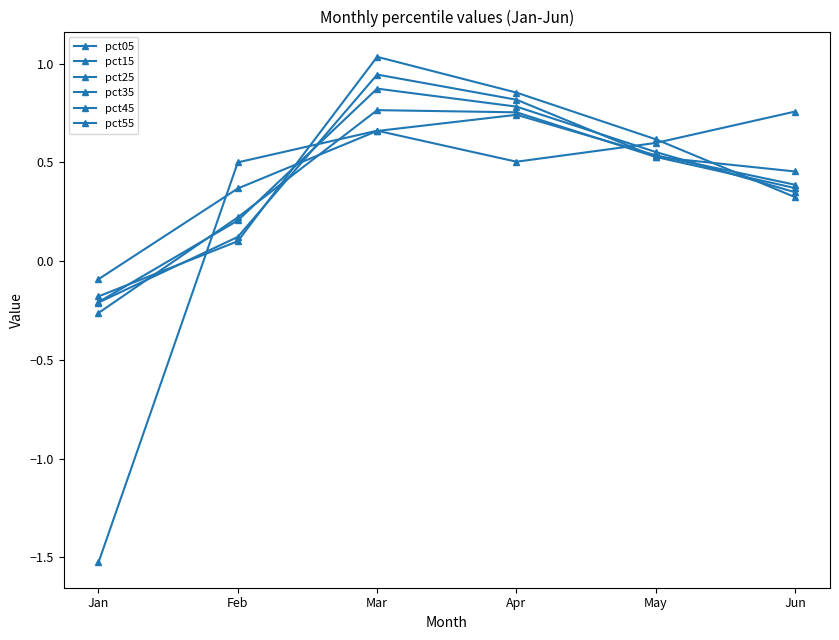

Which series changed the most between Apr and Jun?

pct55